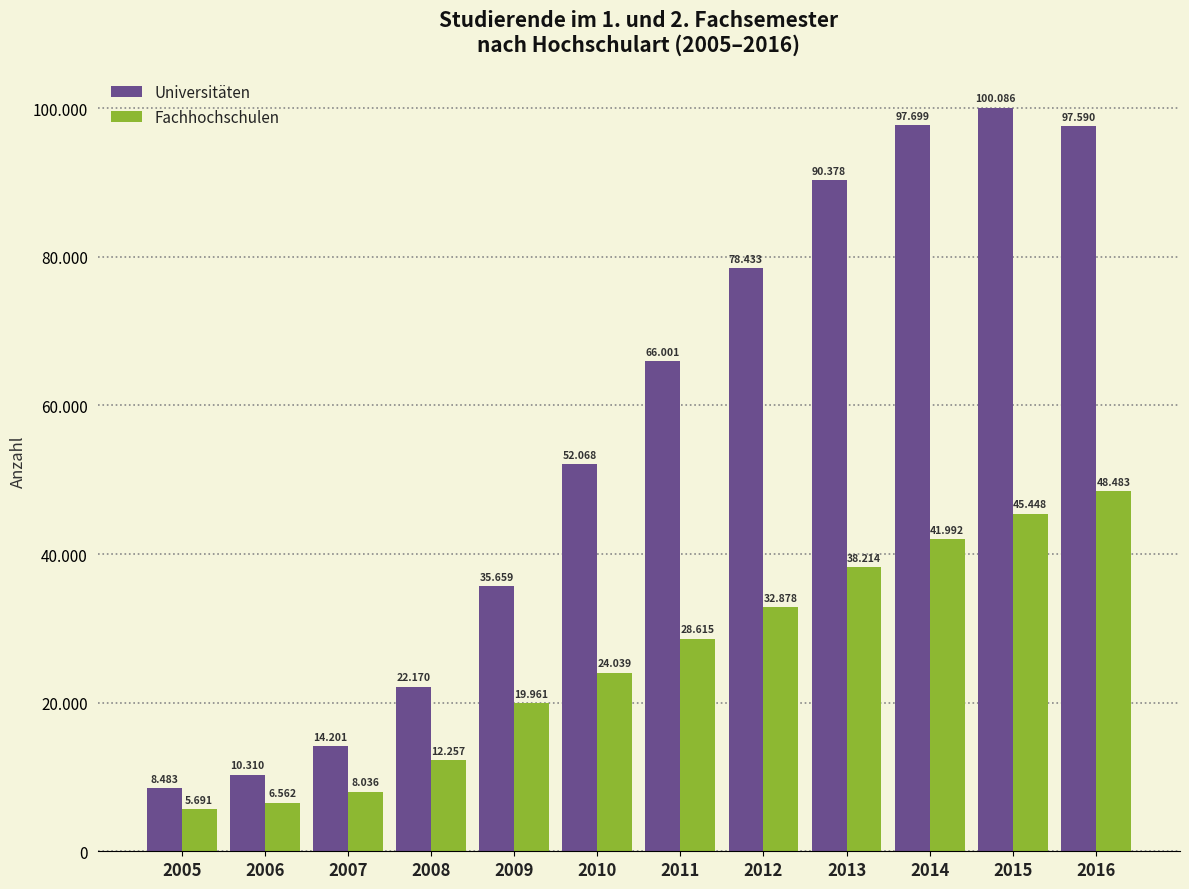

What is the value of the Universitäten bar at the 9th from the left?

90378